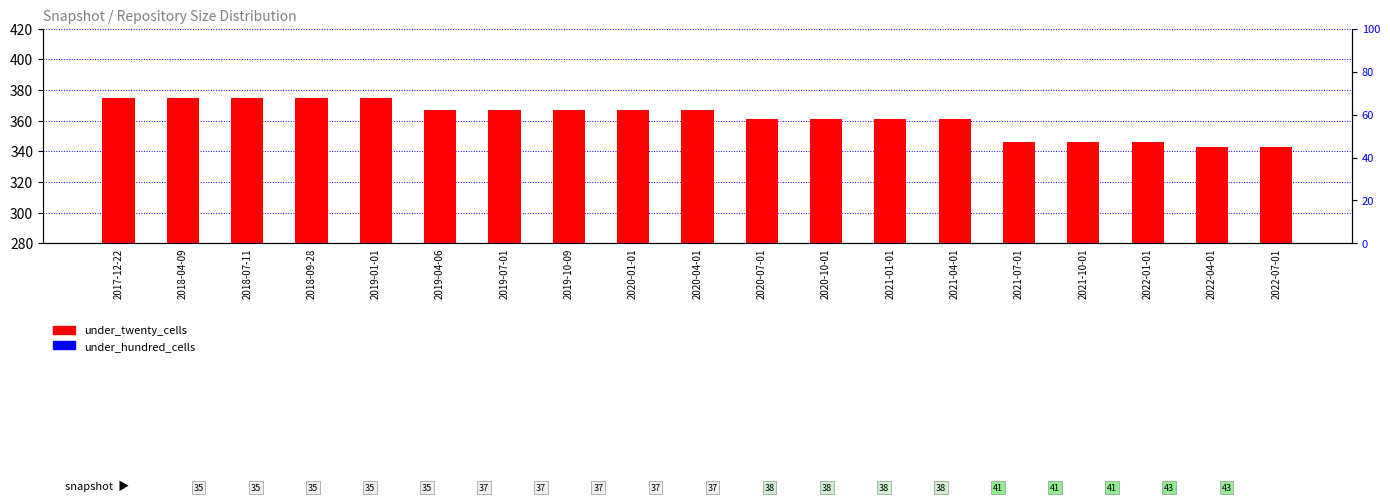

Which series contains the highest Y value?

under_twenty_cells